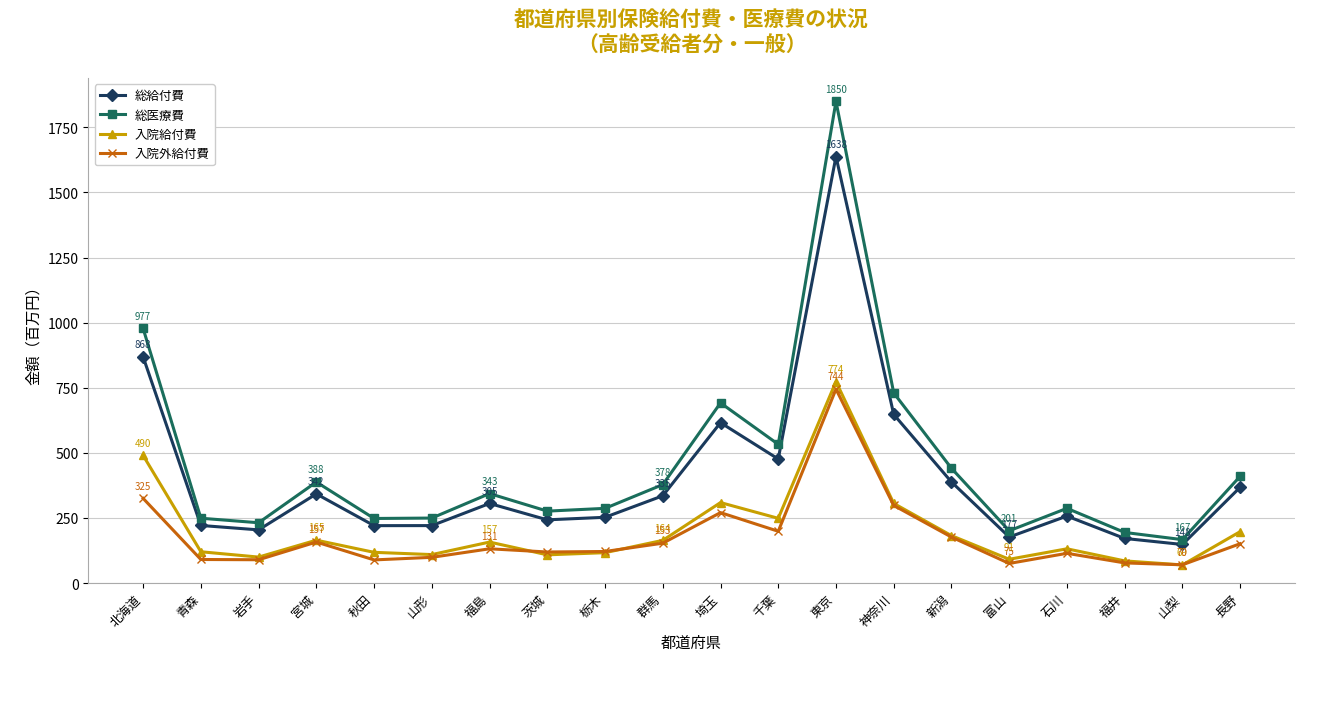

What is the label of the 4th point from the left?

宮城